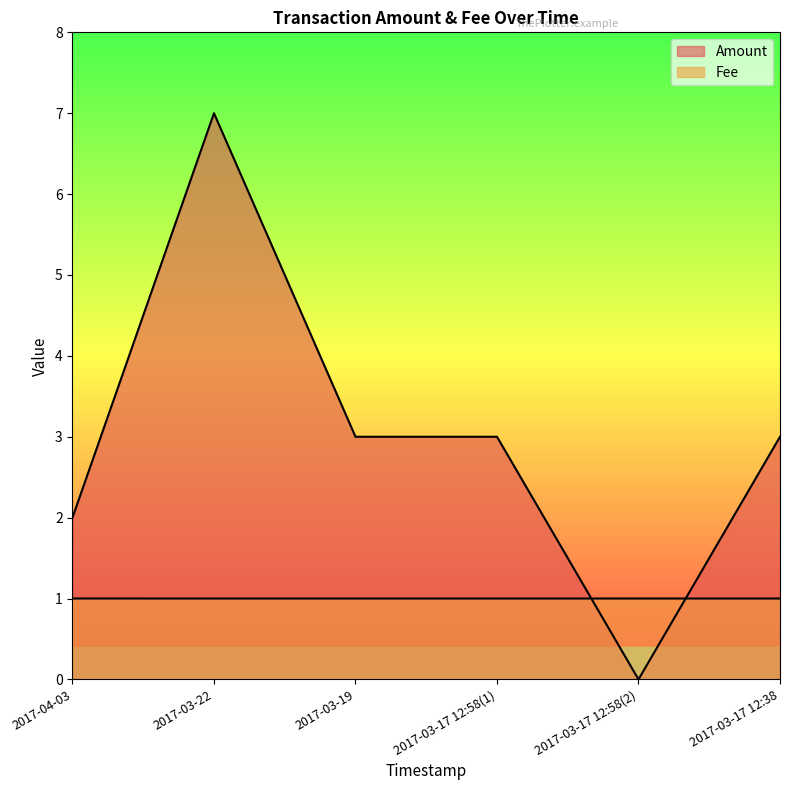

The value of Fee at 2017-03-17 12:58(2) is 0.3. True or false?

False